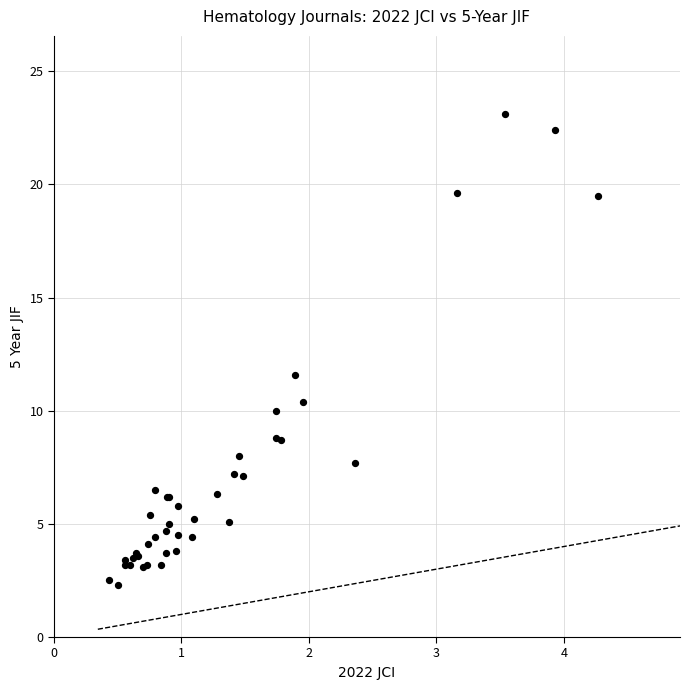

What Y value in the scatter plot is closest to 12?

11.6